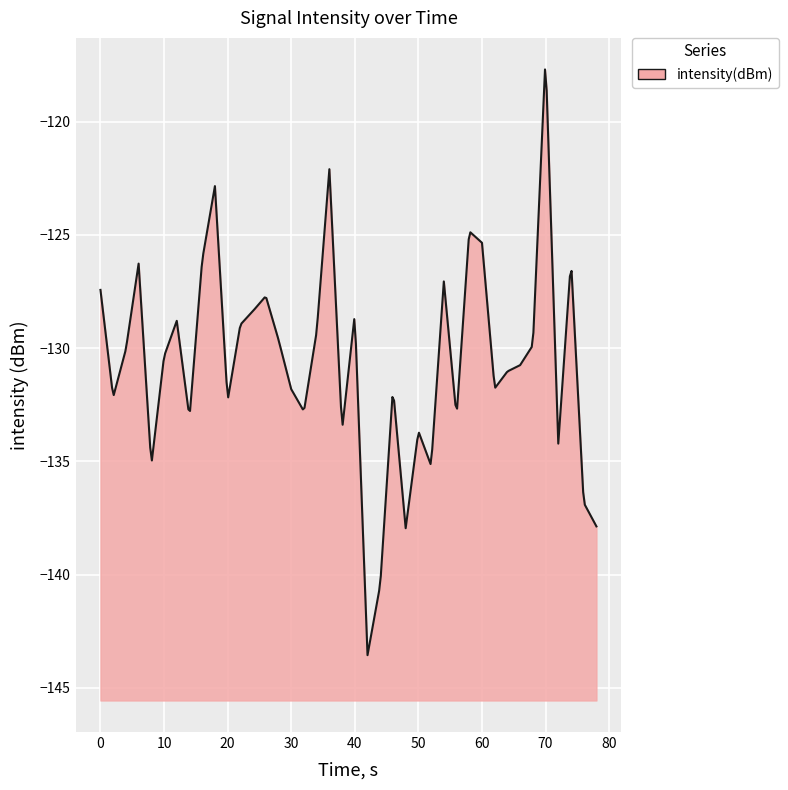

What is the smallest value displayed?

-143.6